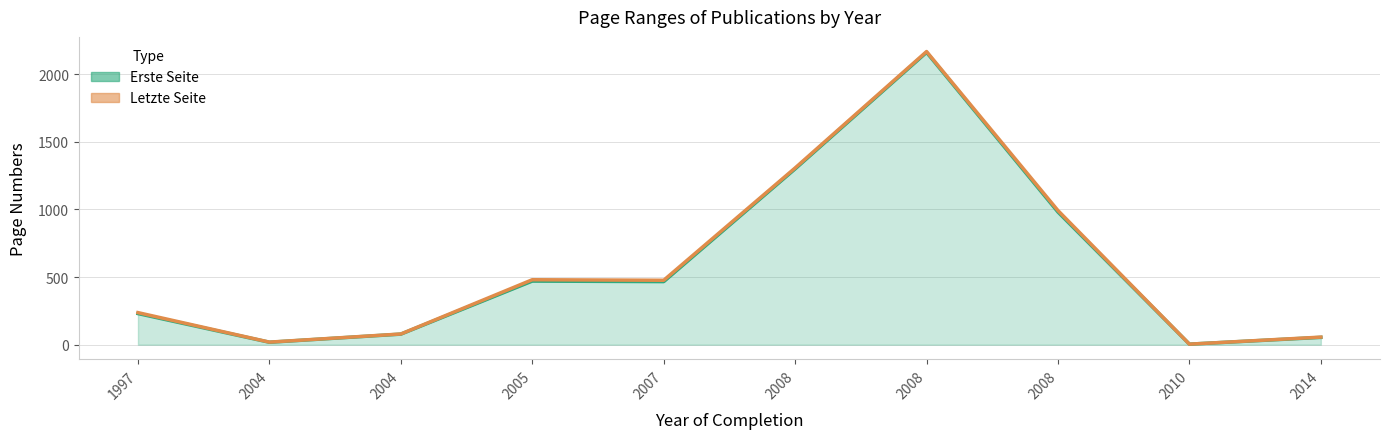

What is the minimum value for Letzte Seite?

4